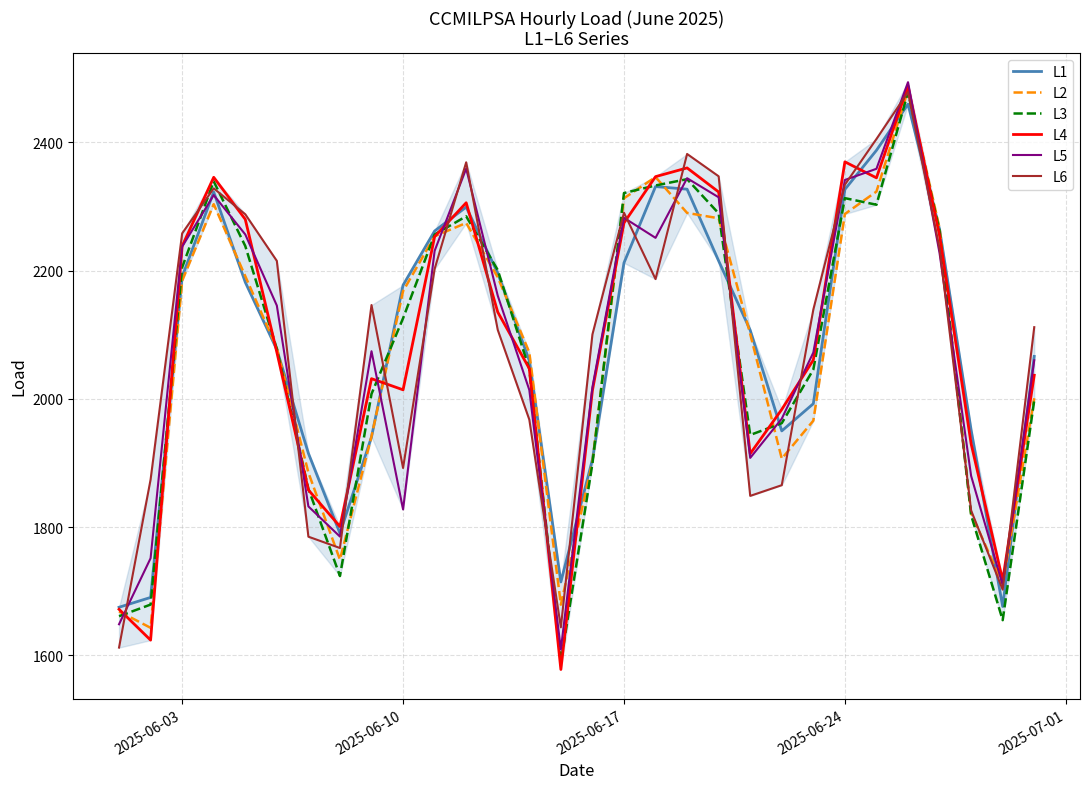

Which series has the widest spread of values?

L4